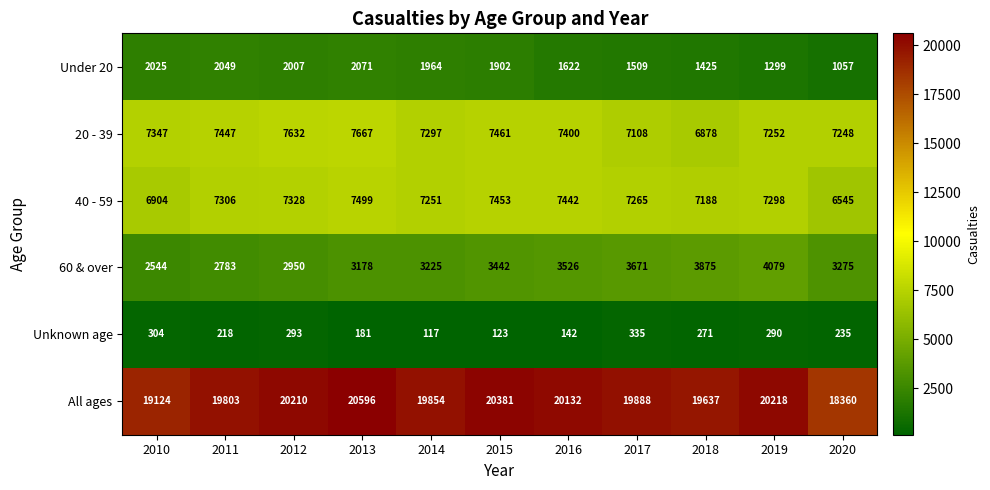

What is the sum of the All ages values at 2018 and 2010?

38761